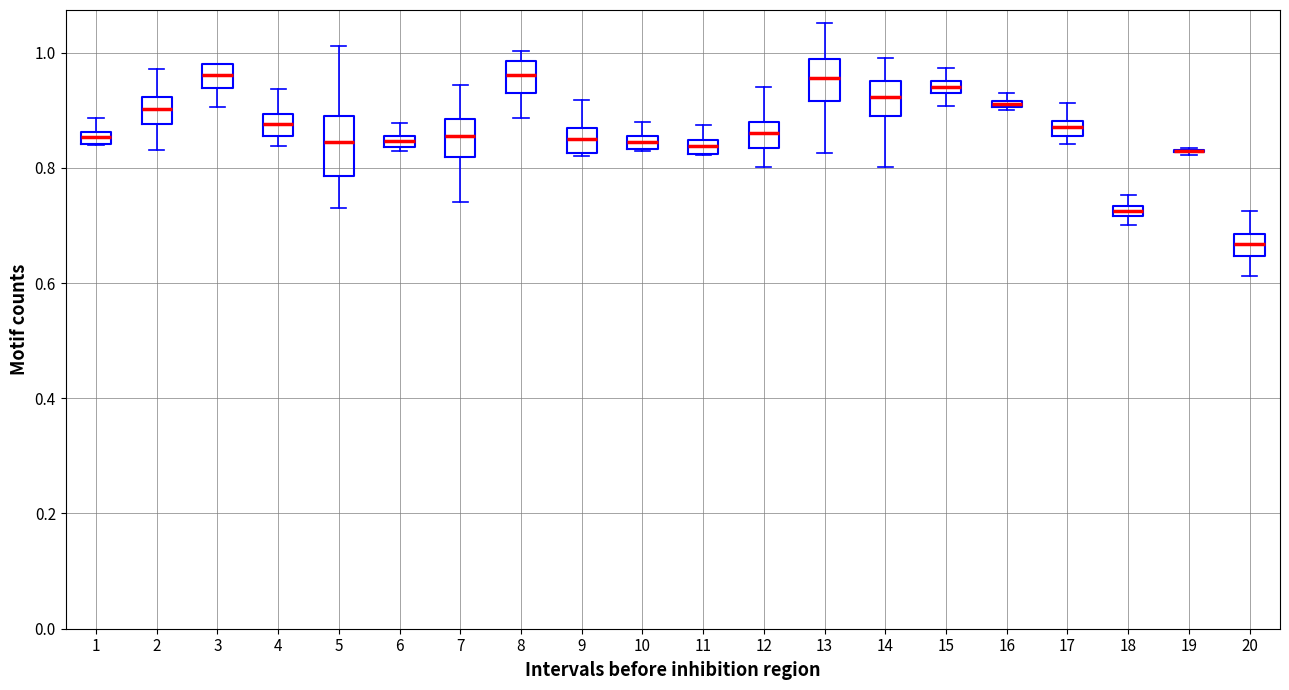

Which box is the tallest, from its lower edge to its upper edge?

5